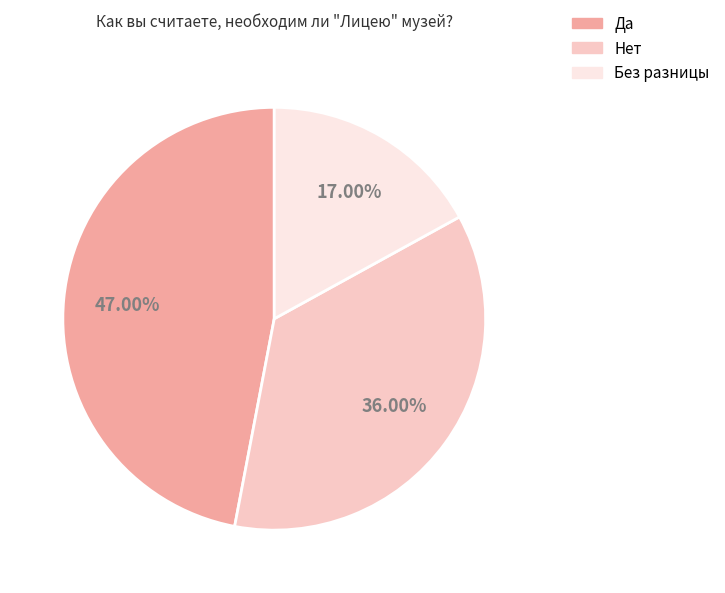

To the nearest percent, what percentage of the pie is Без разницы?

17%